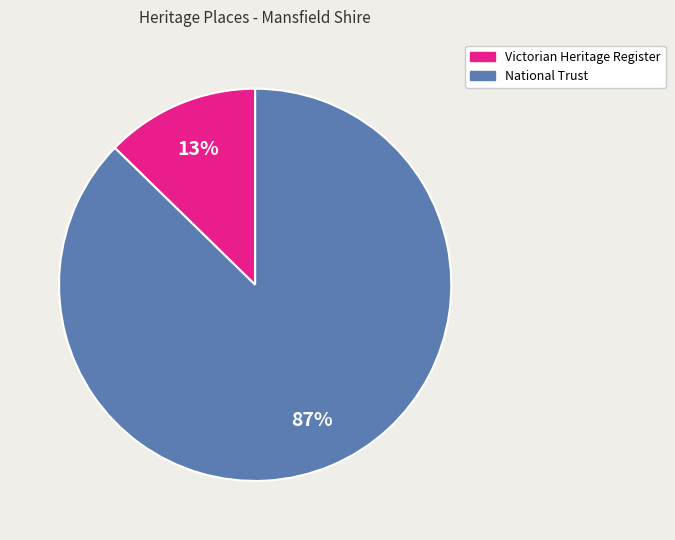

Which category accounts for the majority?

National Trust